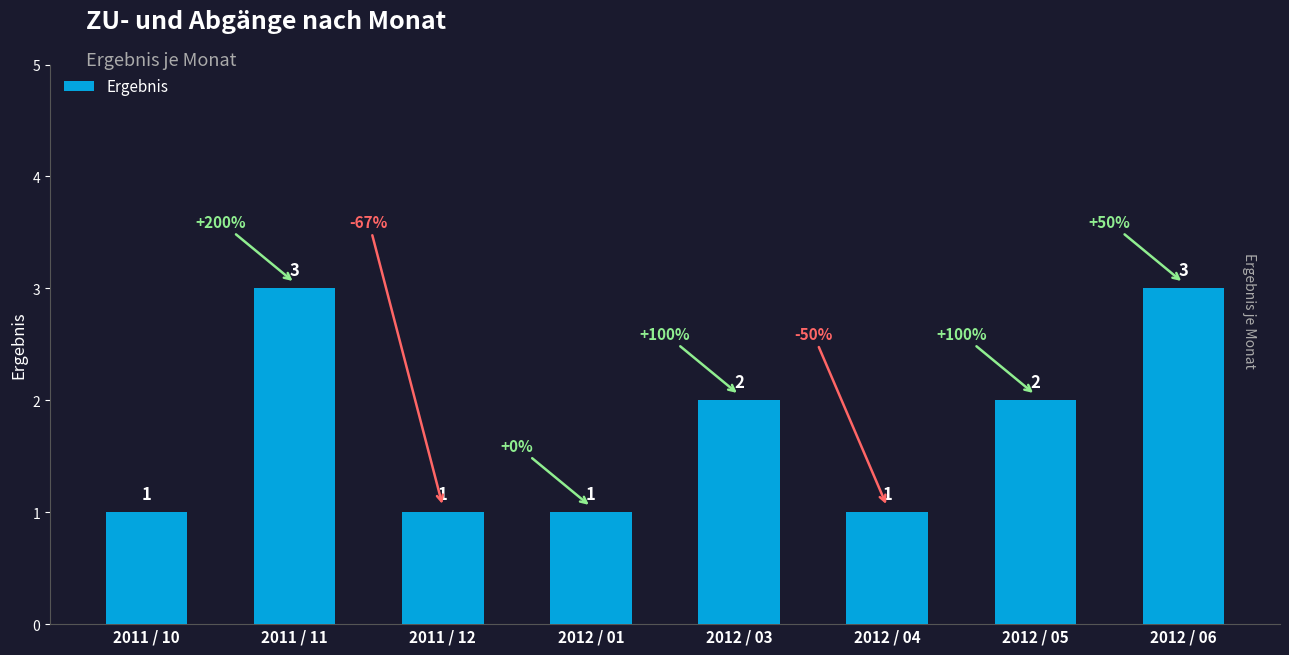

What is the maximum value shown in the chart?

3